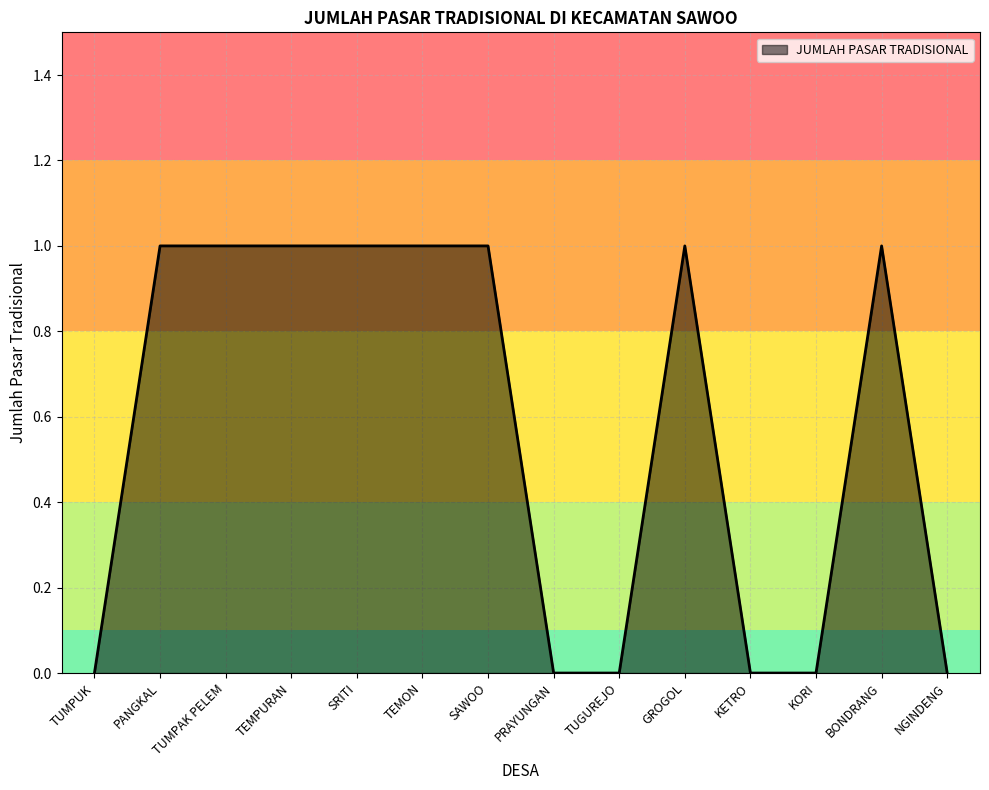

Reading left to right, transcribe all the data shown in this chart.

0	1	1	1	1	1	1	0	0	1	0	0	1	0